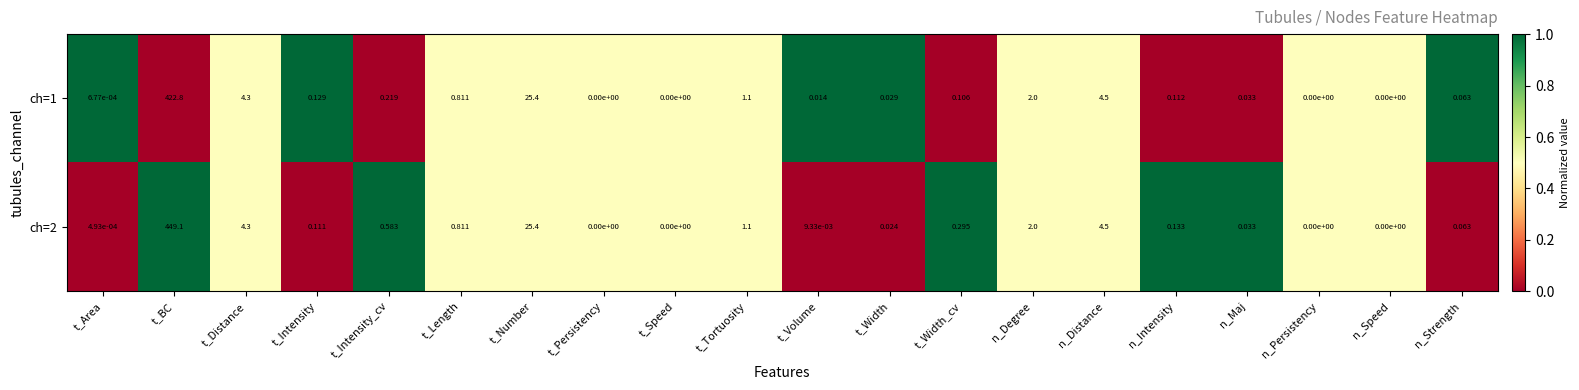

Where is ch=2 nearest to the value 224?

t_Number